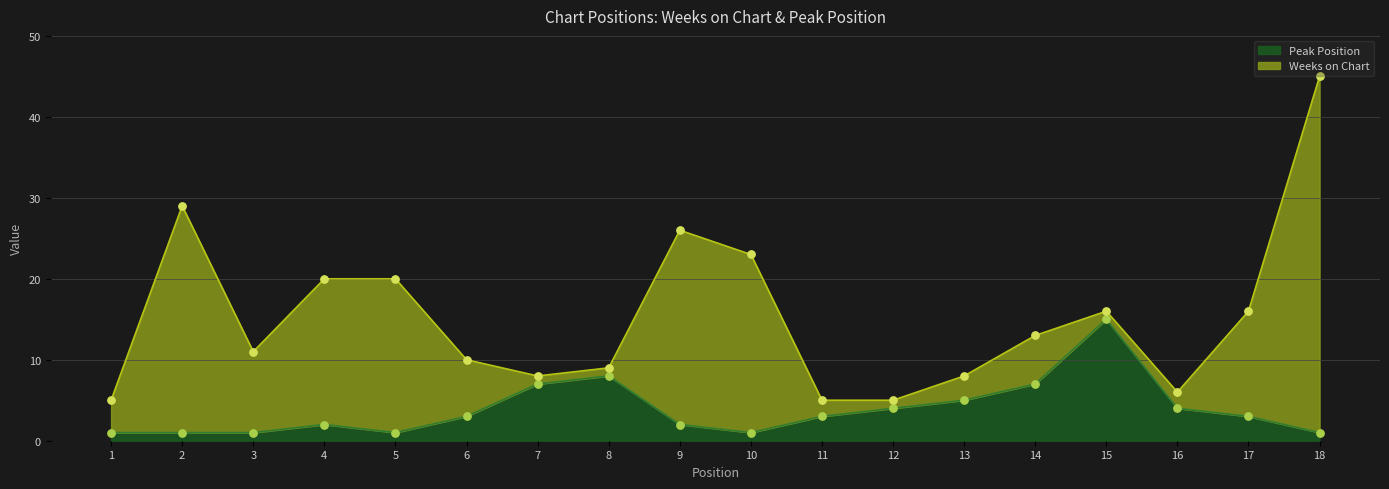

Which has a higher value, 8 or 4?

8